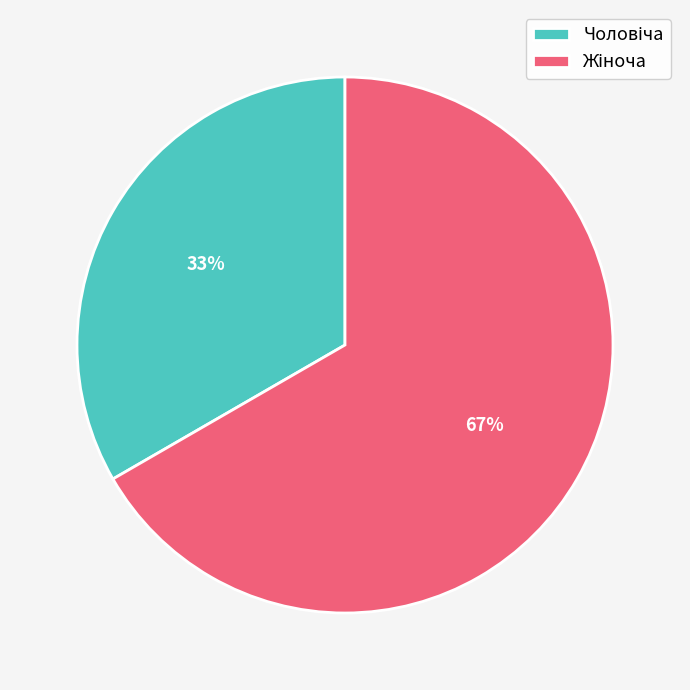

To the nearest percent, what is the average slice percentage?

50%